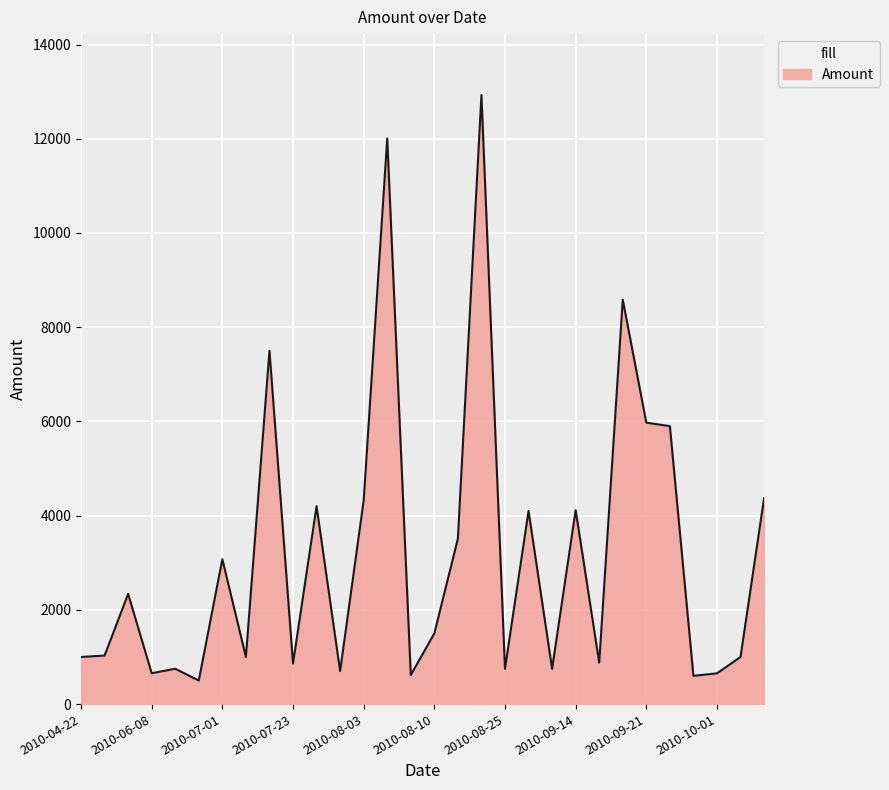

What is the maximum value shown in the chart?

12928.3